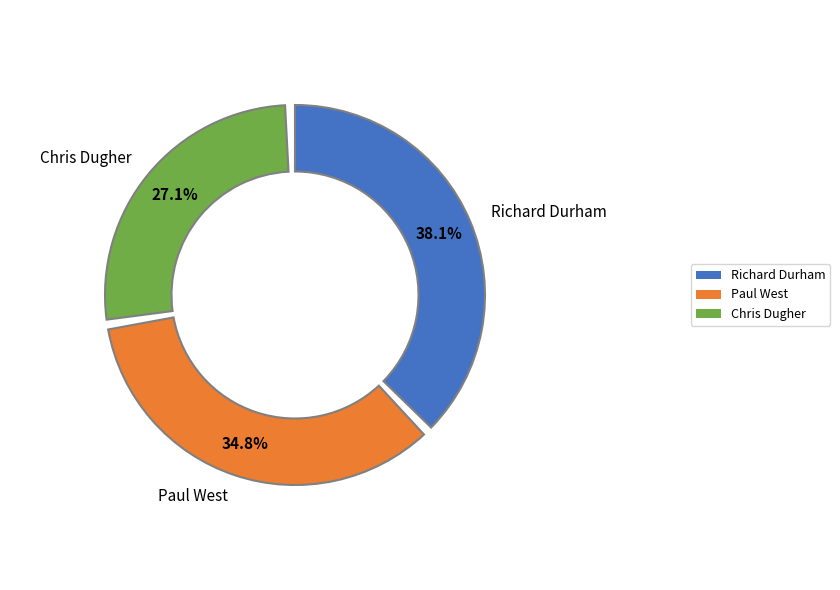

What percentage is the Paul West (11) slice, to the nearest percent?

35%